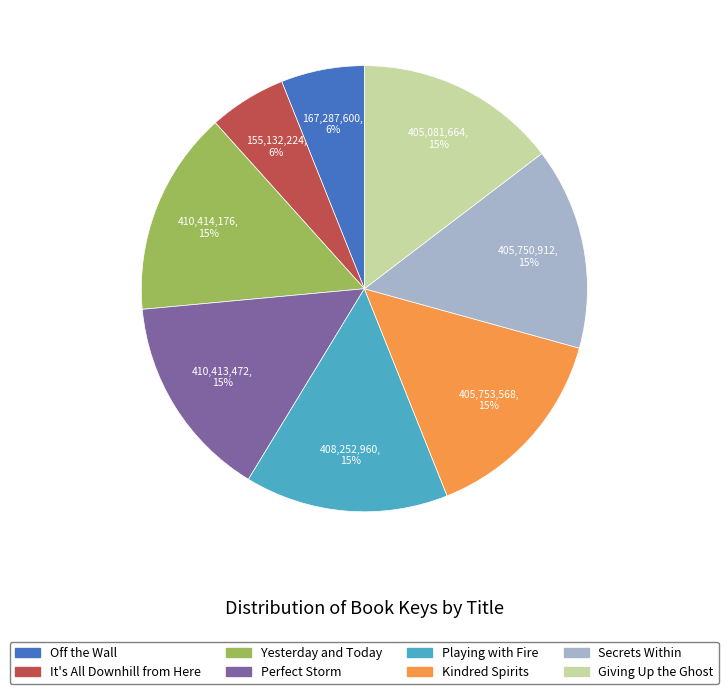

What is the ratio of the value at Perfect Storm to the value at Playing with Fire?

1.0